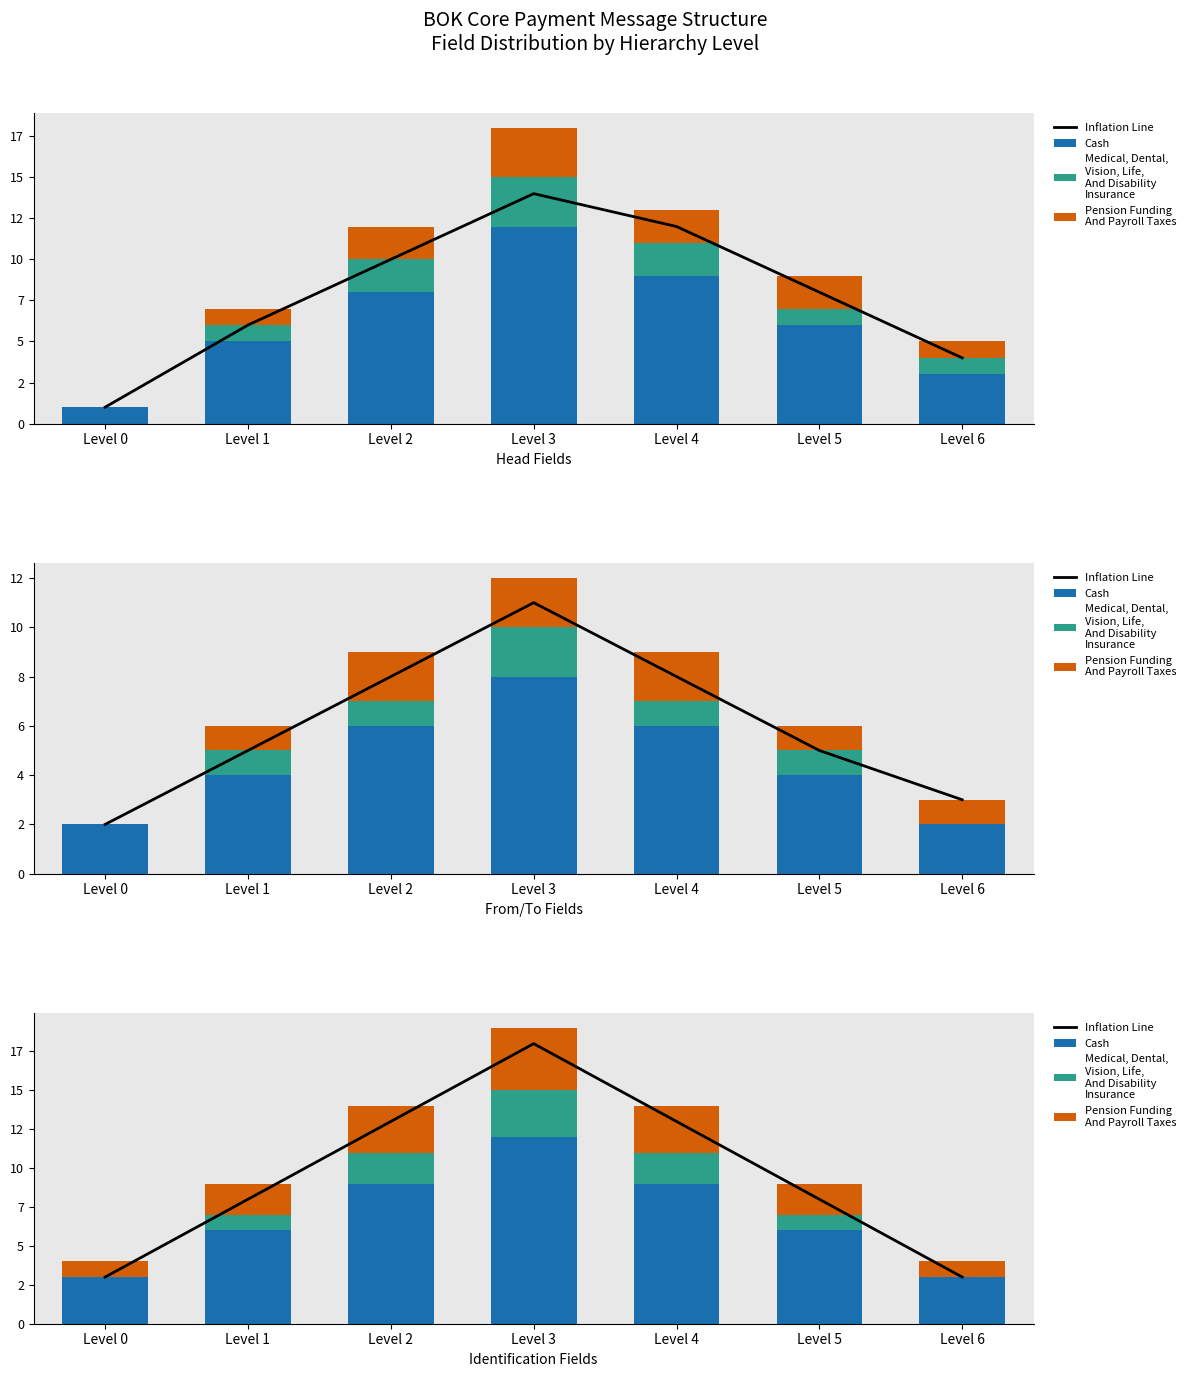

Reading left to right, extract all data points from this chart.

Inflation Line: 3	8	13	18	13	8	3
Cash: 3	6	9	12	9	6	3
Medical, Dental,
Vision, Life,
And Disability
Insurance: 0	1	2	3	2	1	0
Pension Funding
And Payroll Taxes: 1	2	3	4	3	2	1